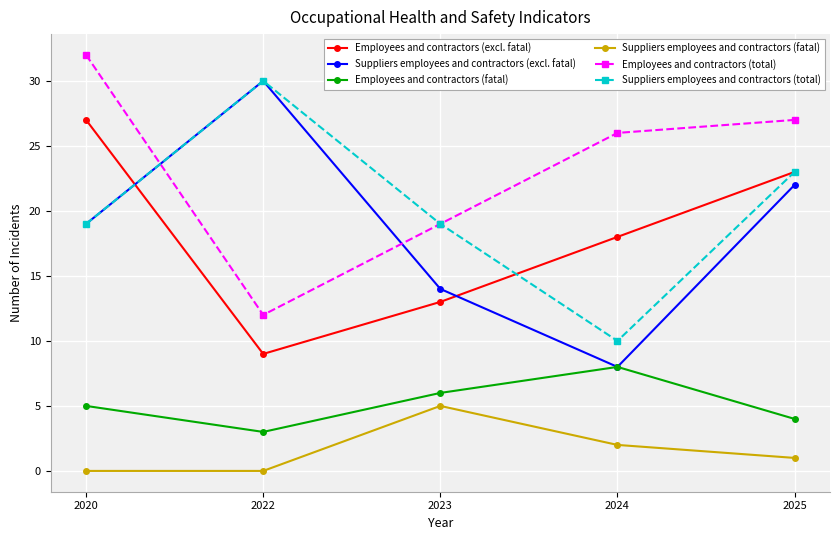

Reading left to right, list all the values displayed in this chart.

Employees and contractors (excl. fatal): 2020=27	2022=9	2023=13	2024=18	2025=23
Suppliers employees and contractors (excl. fatal): 2020=19	2022=30	2023=14	2024=8	2025=22
Employees and contractors (fatal): 2020=5	2022=3	2023=6	2024=8	2025=4
Suppliers employees and contractors (fatal): 2020=0	2022=0	2023=5	2024=2	2025=1
Employees and contractors (total): 2020=32	2022=12	2023=19	2024=26	2025=27
Suppliers employees and contractors (total): 2020=19	2022=30	2023=19	2024=10	2025=23